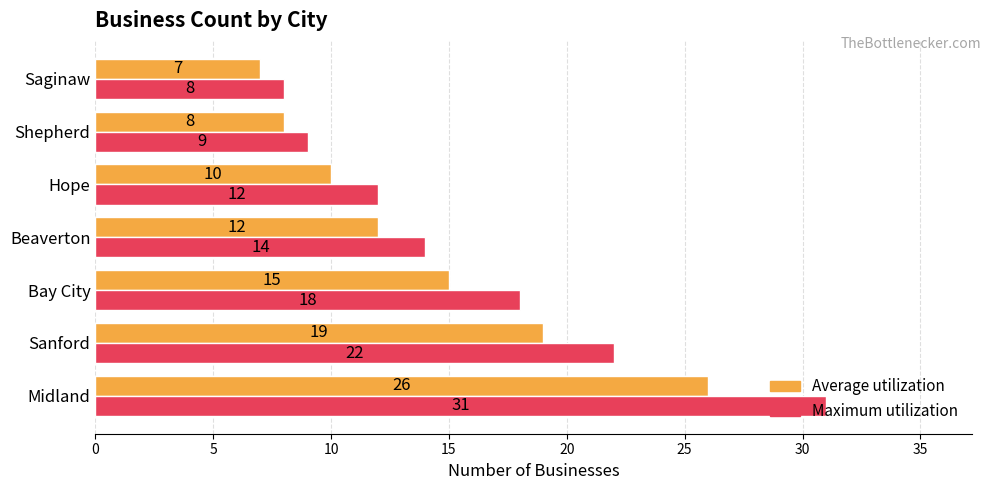

How many values in the Average utilization series are below 12?

3